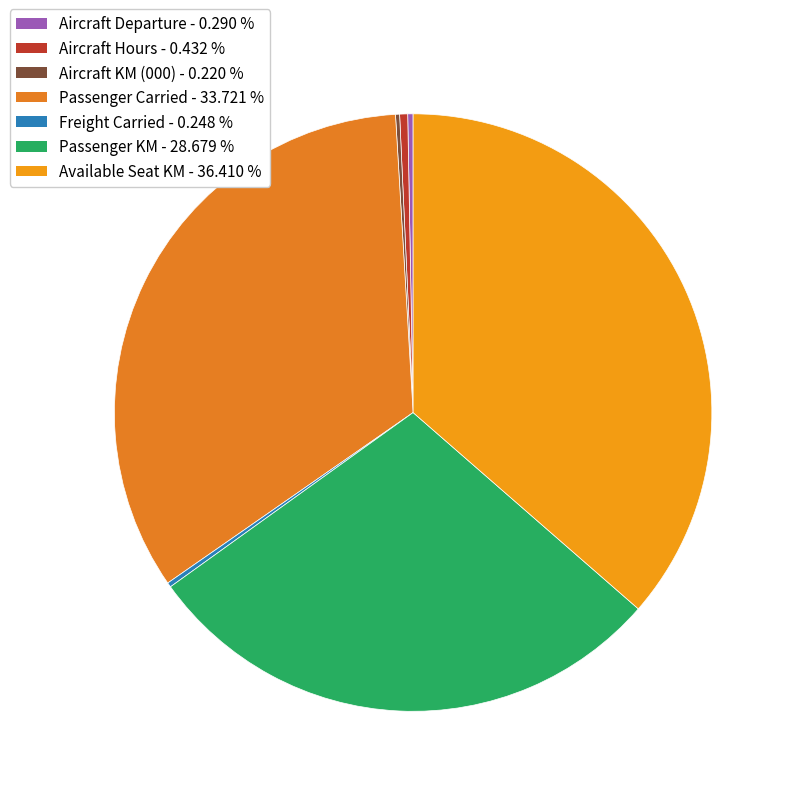

Count the number of slices in the pie.

7